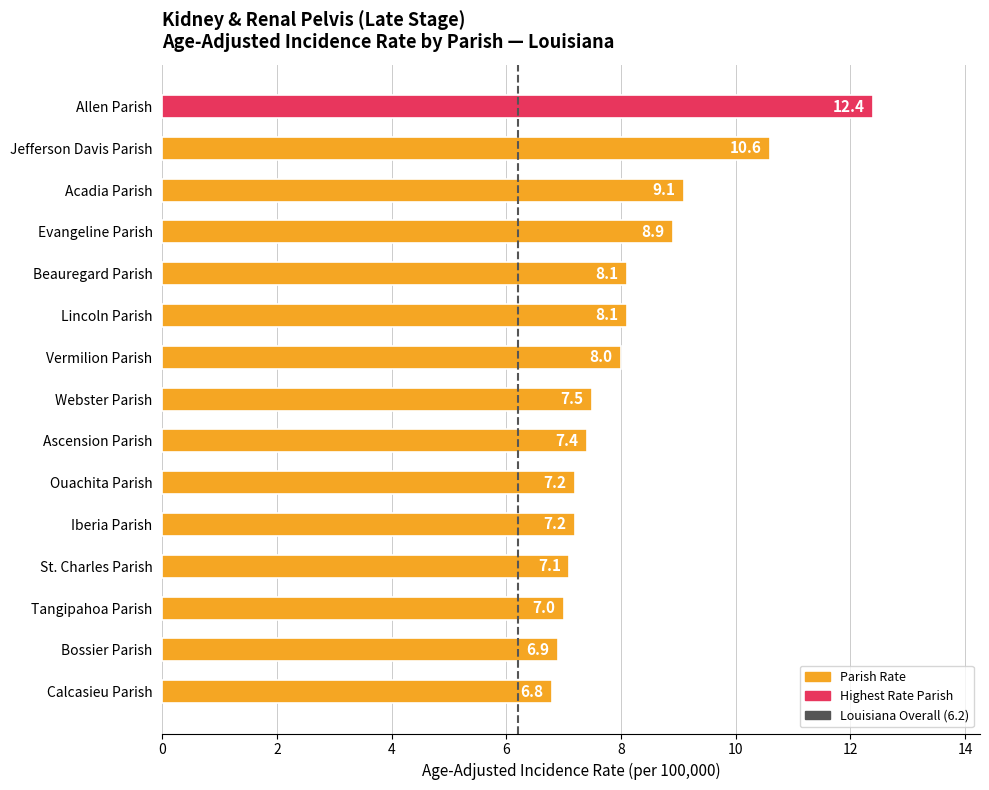

What is the maximum value shown in the chart?

12.4